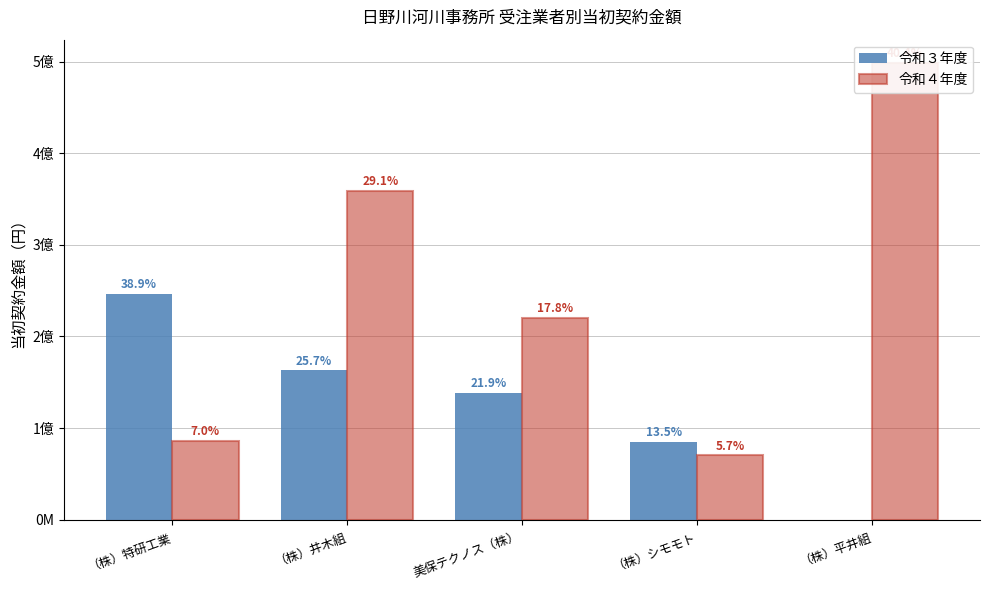

Are the bars grouped side by side (vs. stacked)?

Yes